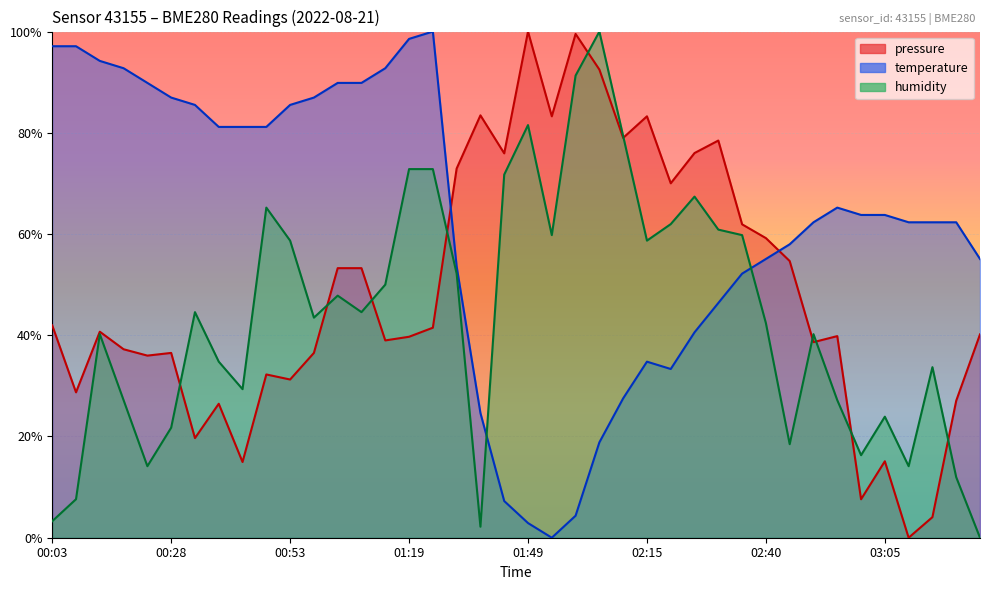

How many lines are shown in the chart?

3